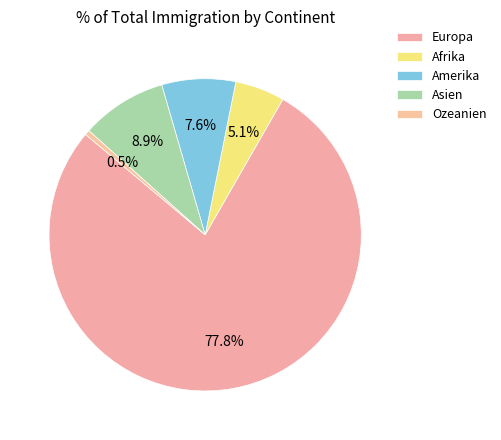

Which has a higher value, Asien or Amerika?

Asien